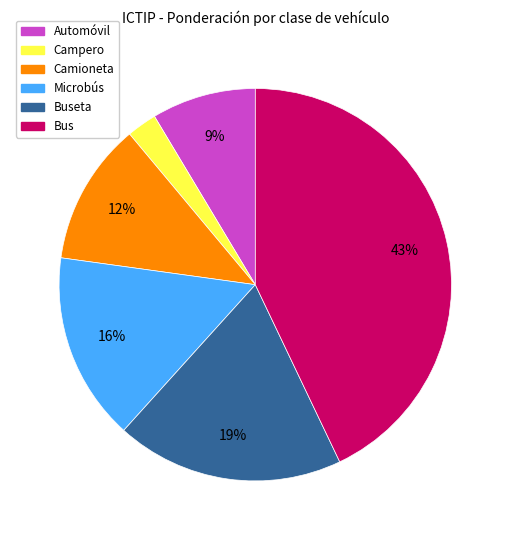

To the nearest percent, what is the difference between the Bus and Buseta slice percentages?

24%